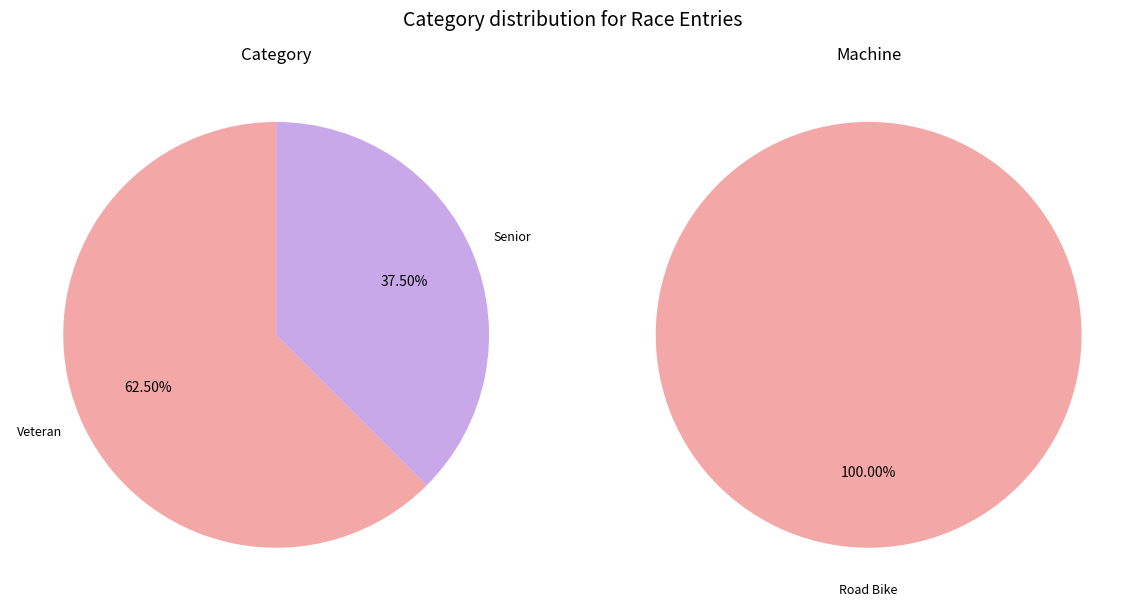

How many segments does this pie chart have?

2